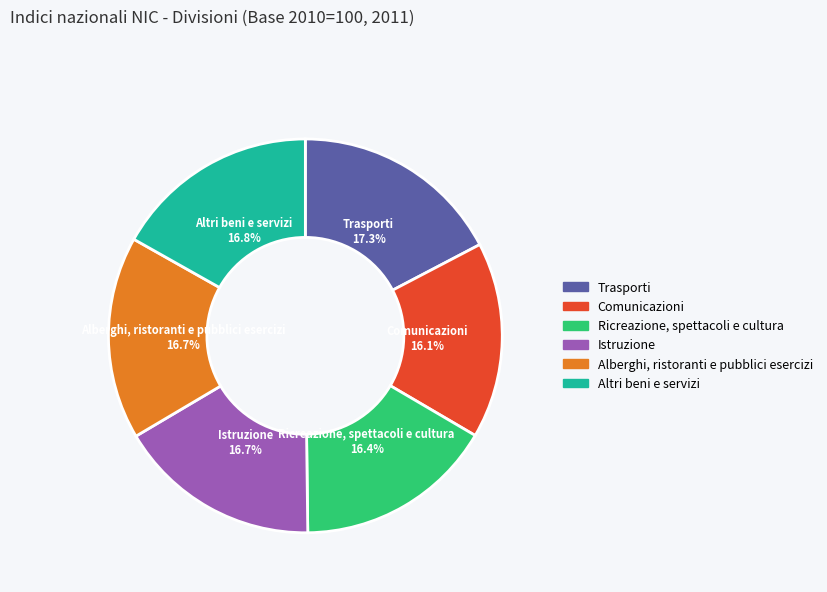

How much of the chart is everything except Ricreazione, spettacoli e cultura?

83.6%